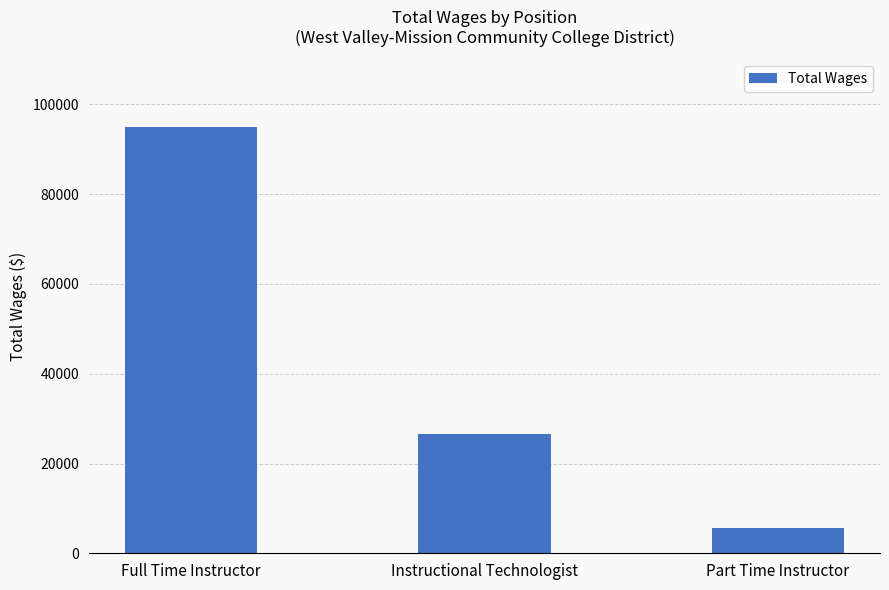

What is the label of the 2nd bar from the left?

Instructional Technologist